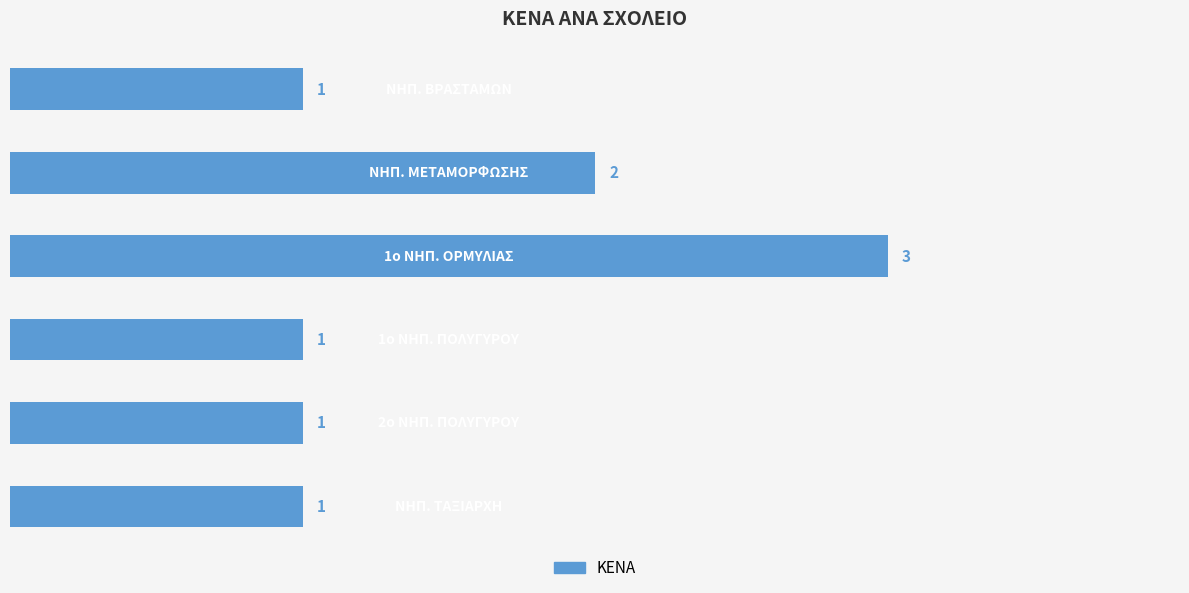

What is the average value?

2